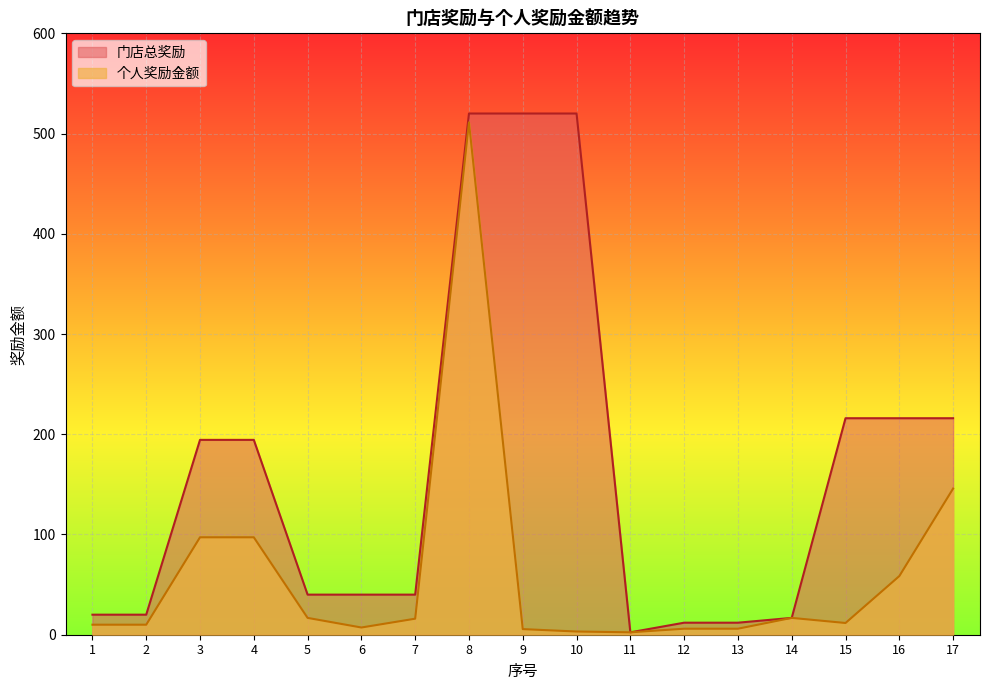

Reading left to right, transcribe all the data shown in this chart.

个人奖励金额: 1=10.0	2=10.0	3=97.2	4=97.2	5=16.8	6=7.2	7=16.0	8=511.2	9=5.6	10=3.2	11=2.4	12=6.0	13=6.0	14=16.8	15=11.7	16=58.5	17=145.8
门店总奖励: 1=20.0	2=20.0	3=194.4	4=194.4	5=40.0	6=40.0	7=40.0	8=520.0	9=520.0	10=520.0	11=2.4	12=12.0	13=12.0	14=16.8	15=216.0	16=216.0	17=216.0